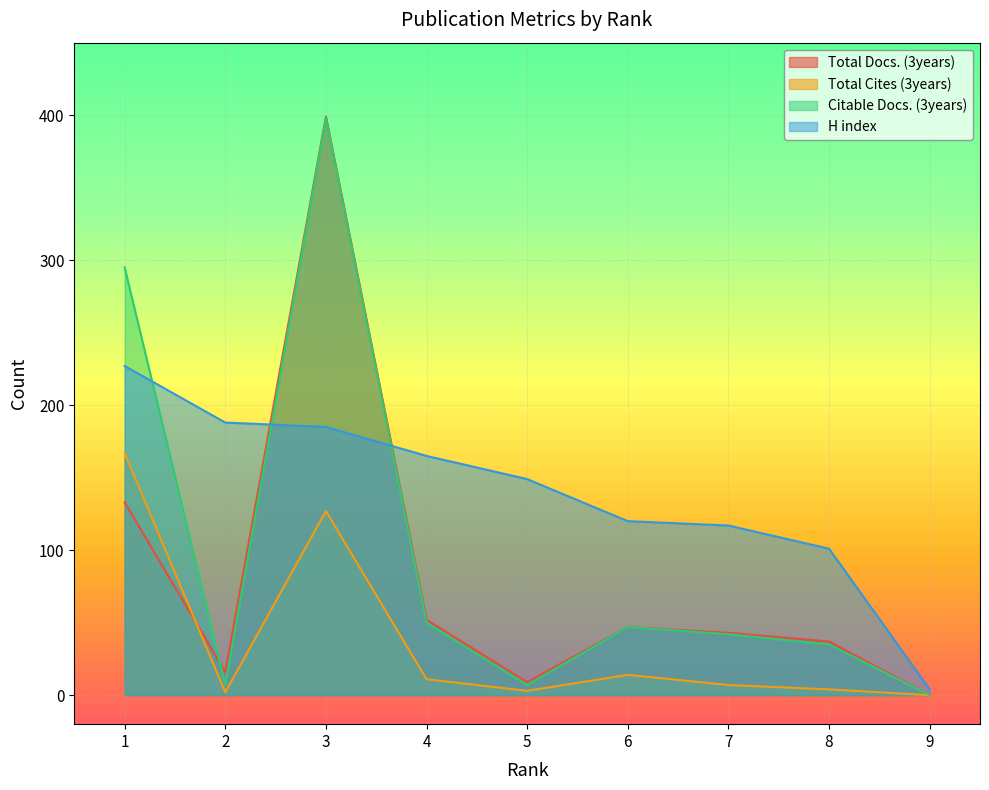

At which category does Total Cites (3years) reach its first local valley?

2